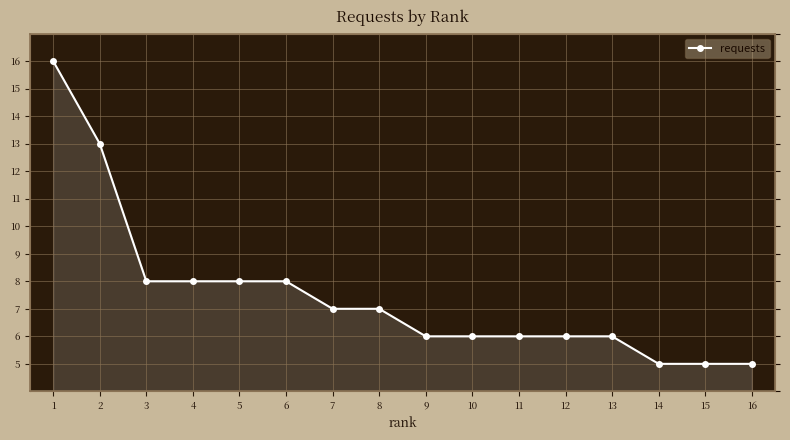

How many lines are shown in the chart?

1